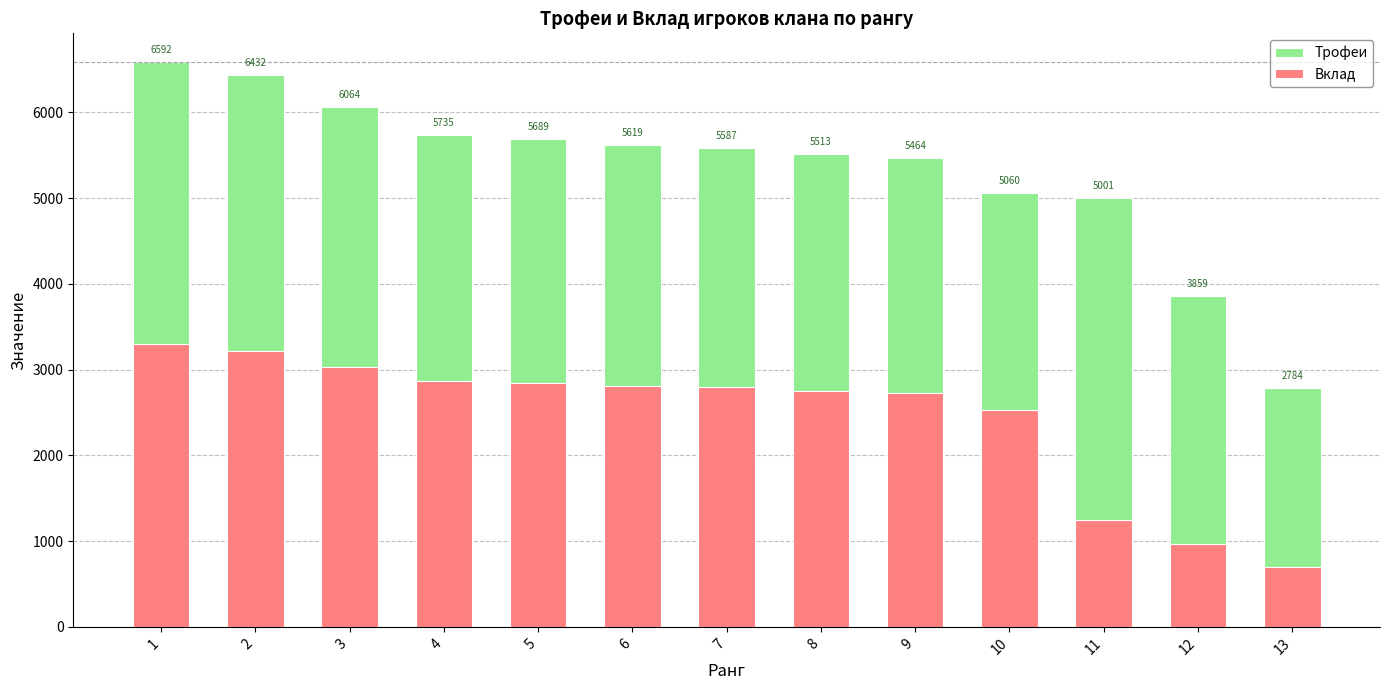

What is the maximum value for Вклад?

3296